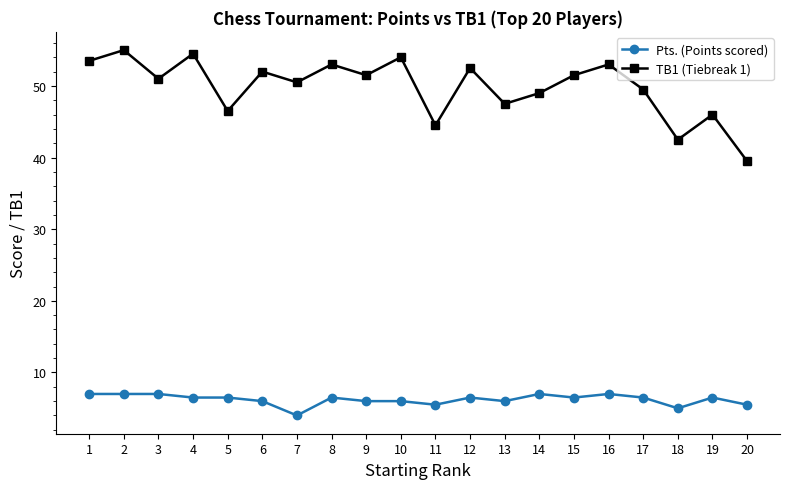

What is the difference between the second highest and second lowest values in the Pts. (Points scored) series?

2.0